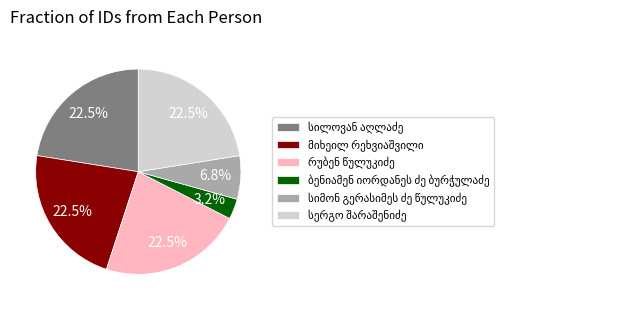

Is there a majority slice in this chart?

No